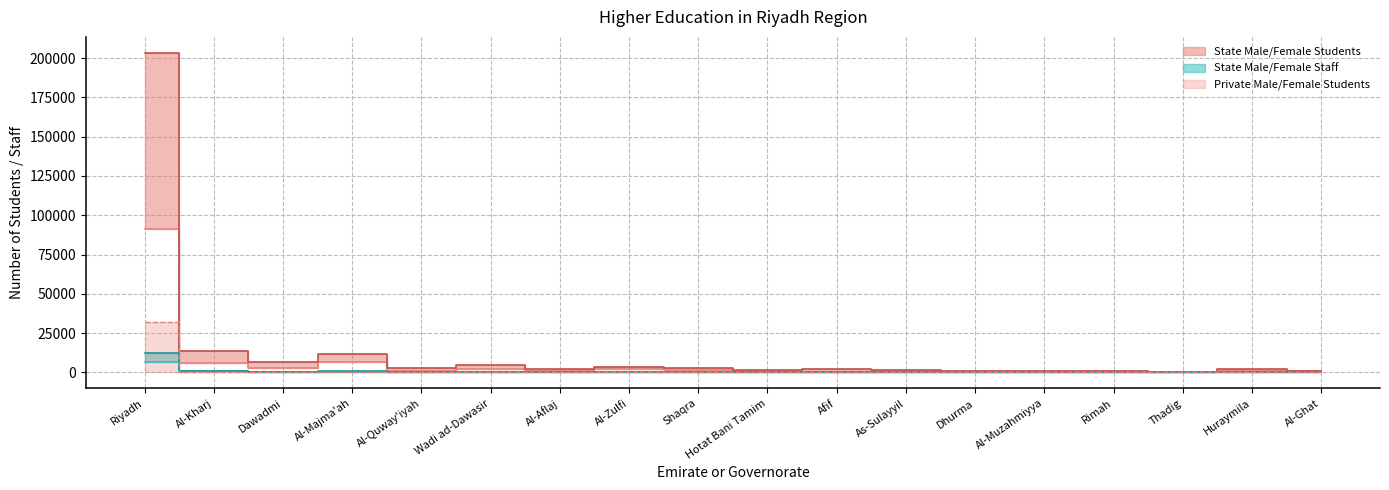

What is the label of the 2nd point from the right?

Huraymila